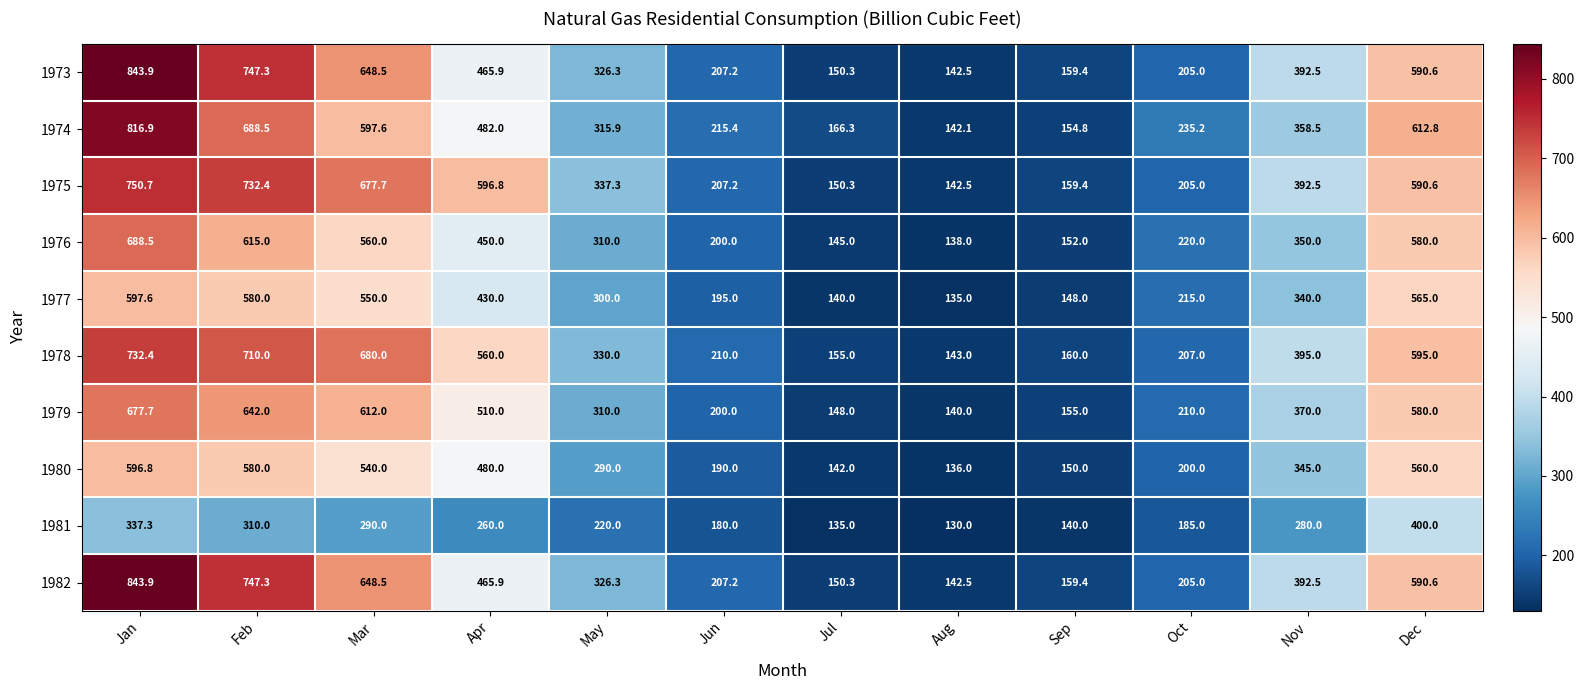

List the labels in order of 1975 value, largest first.

Jan, Feb, Mar, Apr, Dec, Nov, May, Jun, Oct, Sep, Jul, Aug